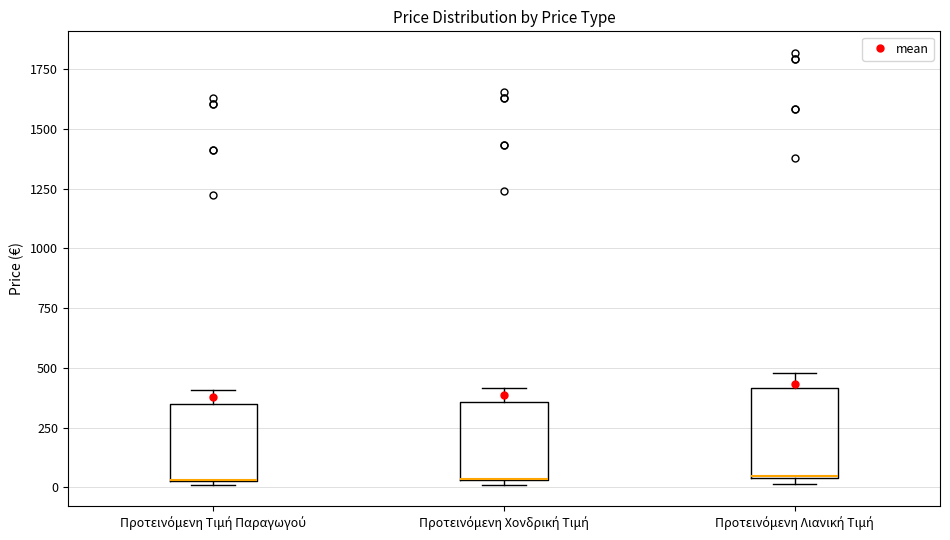

Where does the upper whisker of the box for Προτεινόμενη Τιμή Παραγωγού end on the y-axis? The values are not printed on the chart, so give them approximately, as read against the axis.

400